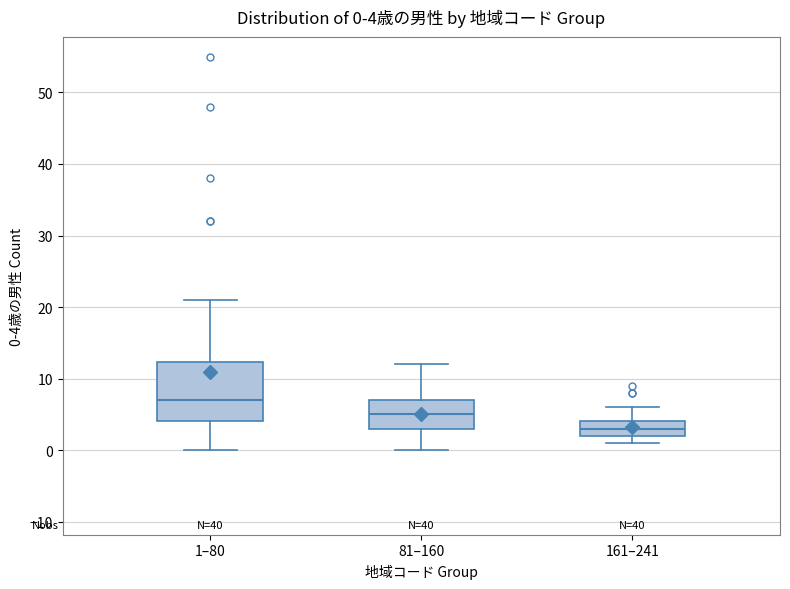

Which box is the tallest, from its lower edge to its upper edge?

1–80